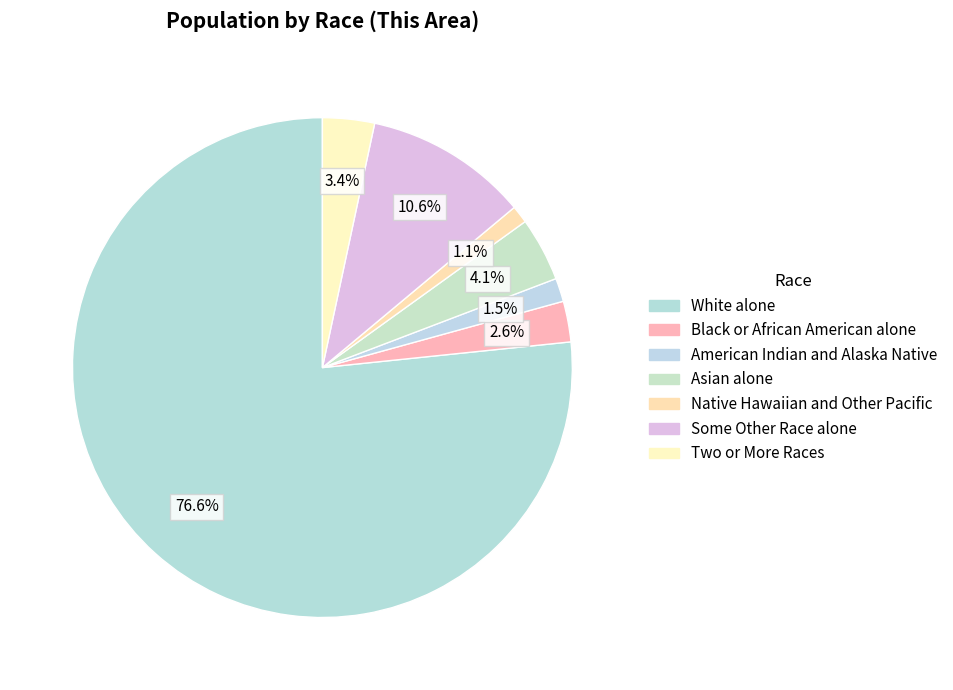

To the nearest percent, what is the combined percentage of White alone and American Indian and Alaska Native?

78%